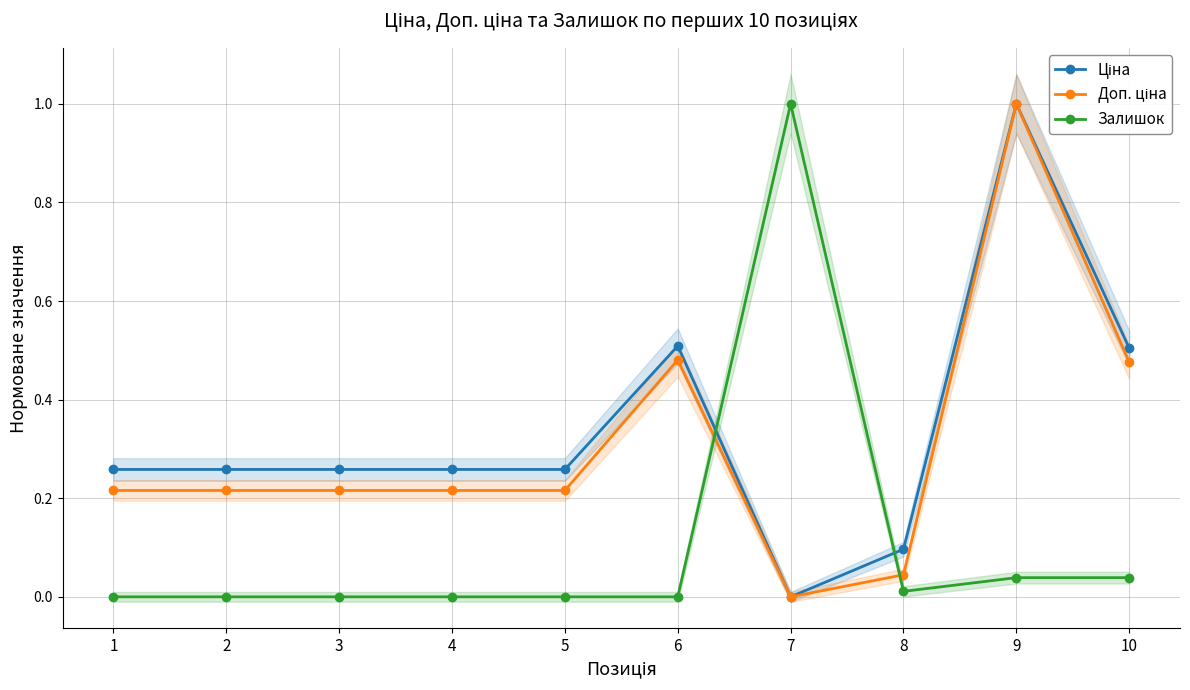

At which category is the sum across all series the highest?

9